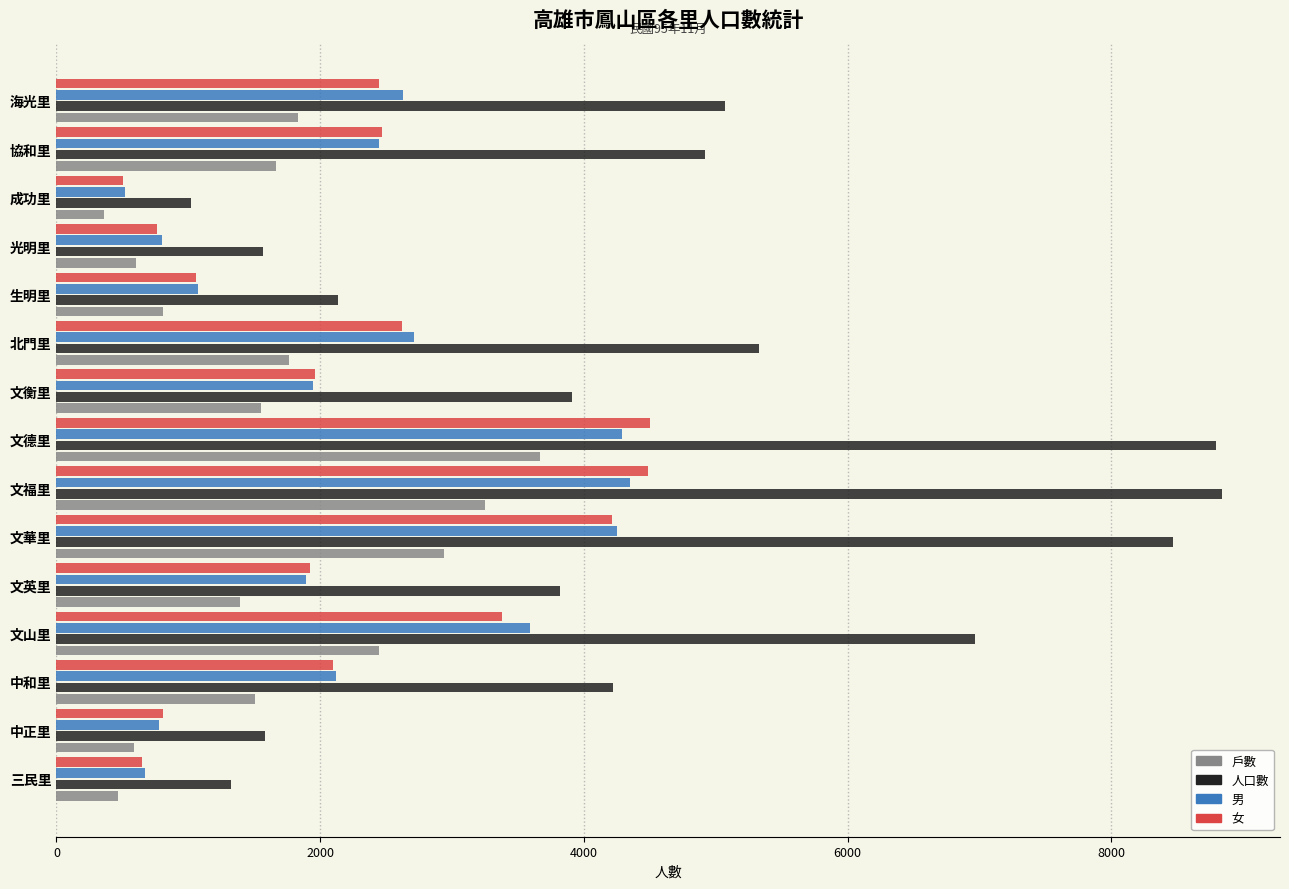

Which series has the largest total across all categories?

人口數